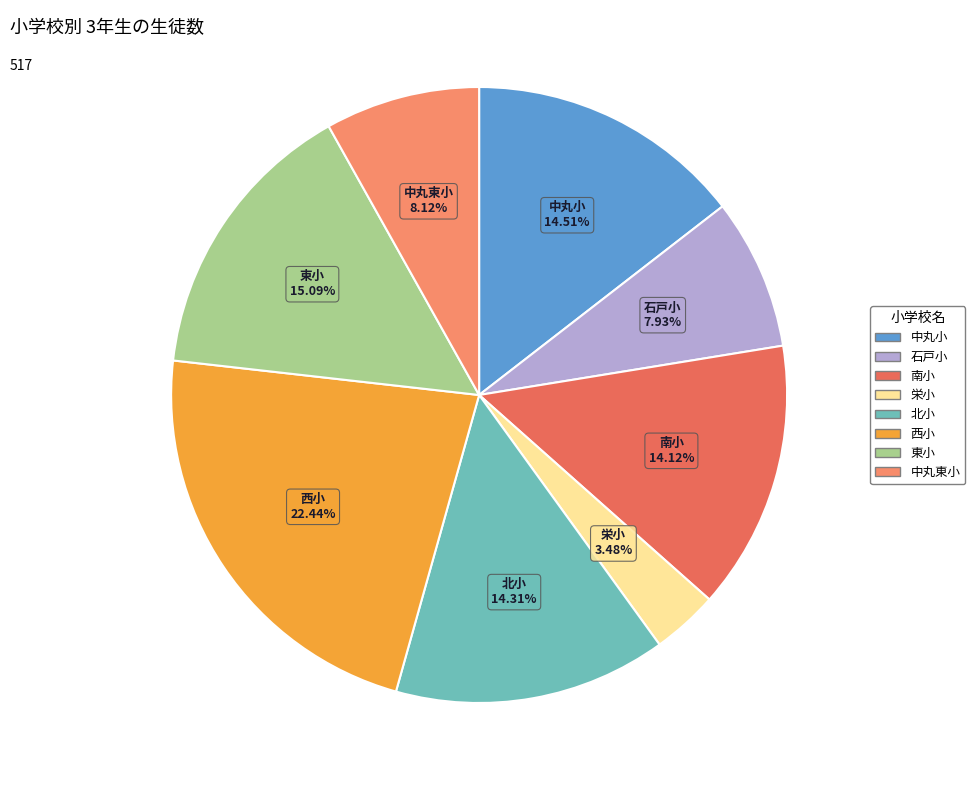

To the nearest percent, what is the combined percentage of 中丸東小 and 栄小?

12%